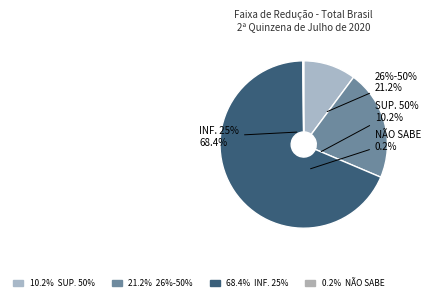

Which slice is the smallest?

Não sabe responder